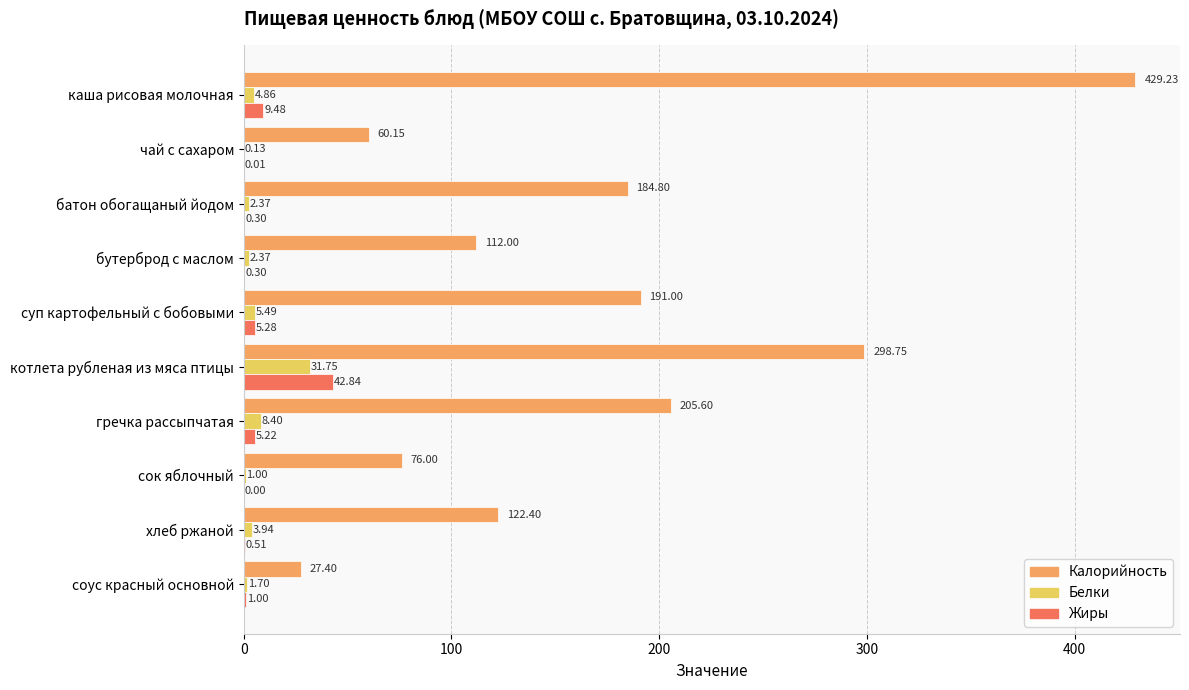

Which series has the largest total across all categories?

Калорийность